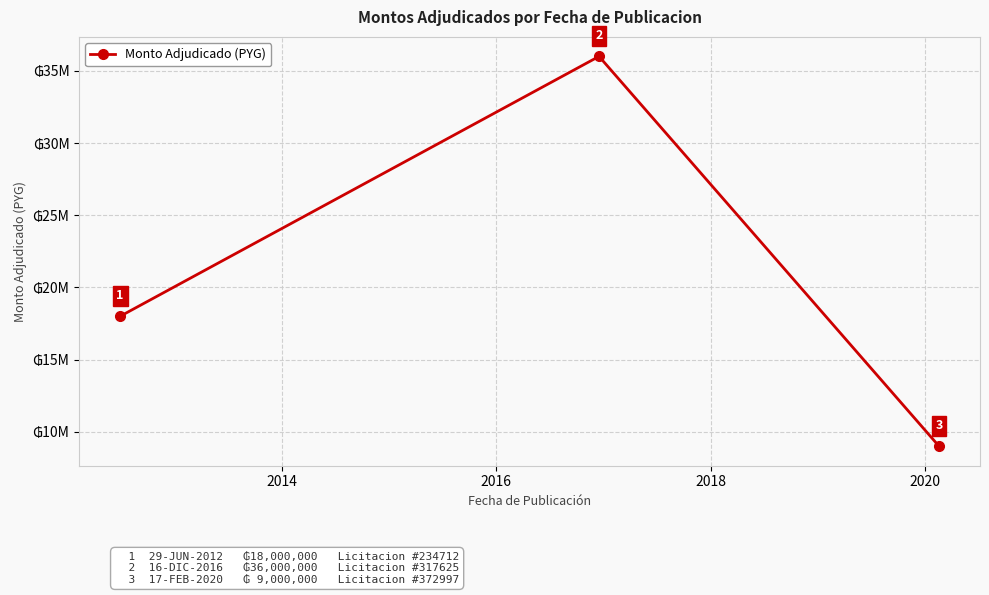

Does the chart have visible grid lines?

Yes